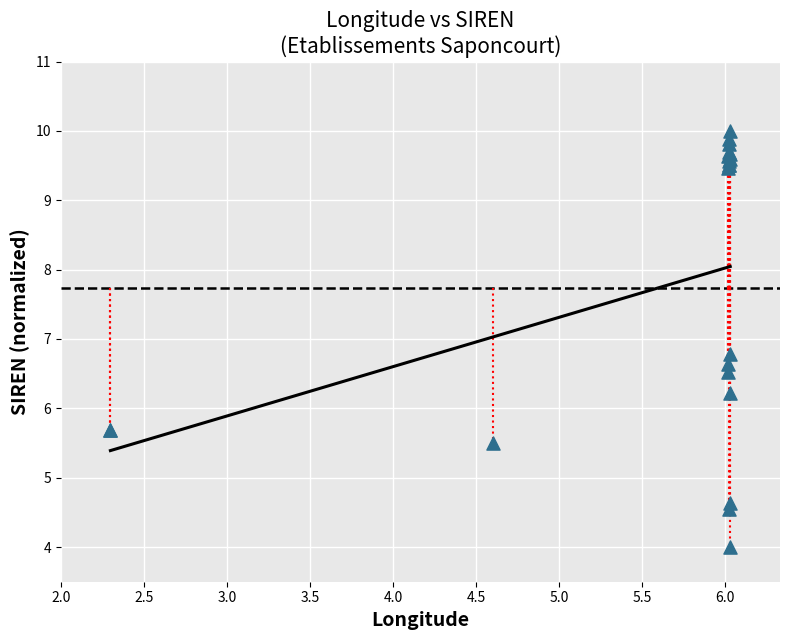

What Y value in the scatter plot is closest to 7?

6.8